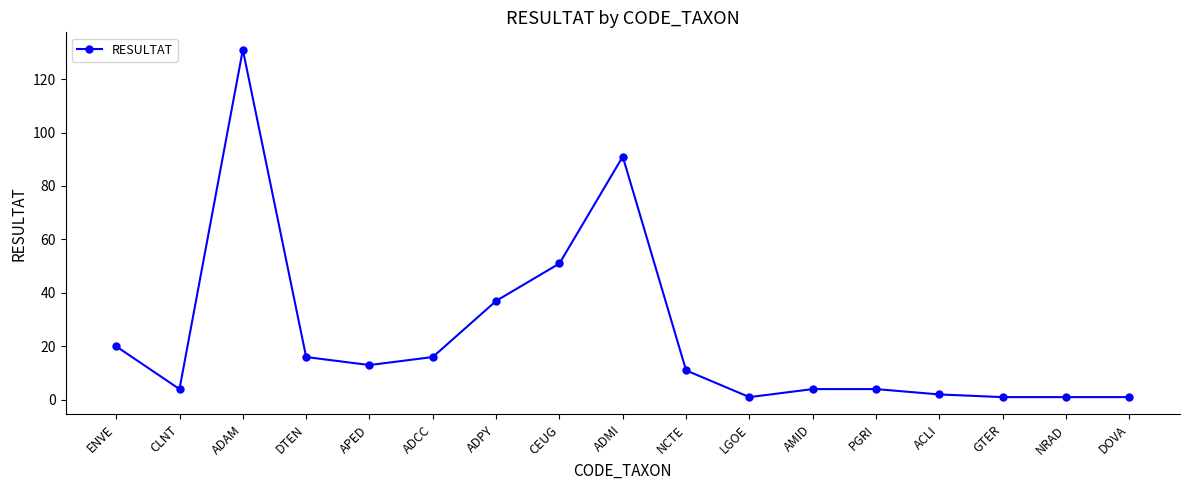

At which label is the value closest to 66?

CEUG